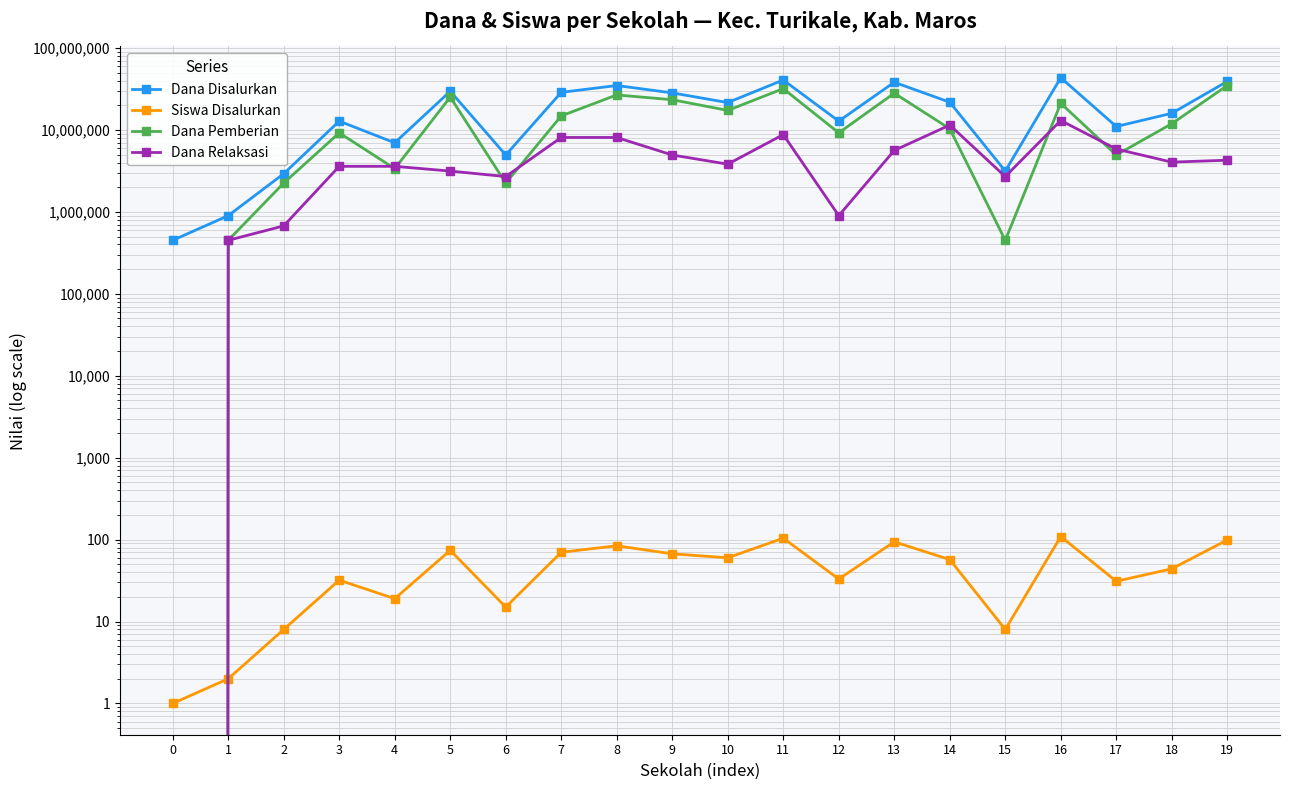

What is the sum of the Siswa Disalurkan values at 13 and 14?

151